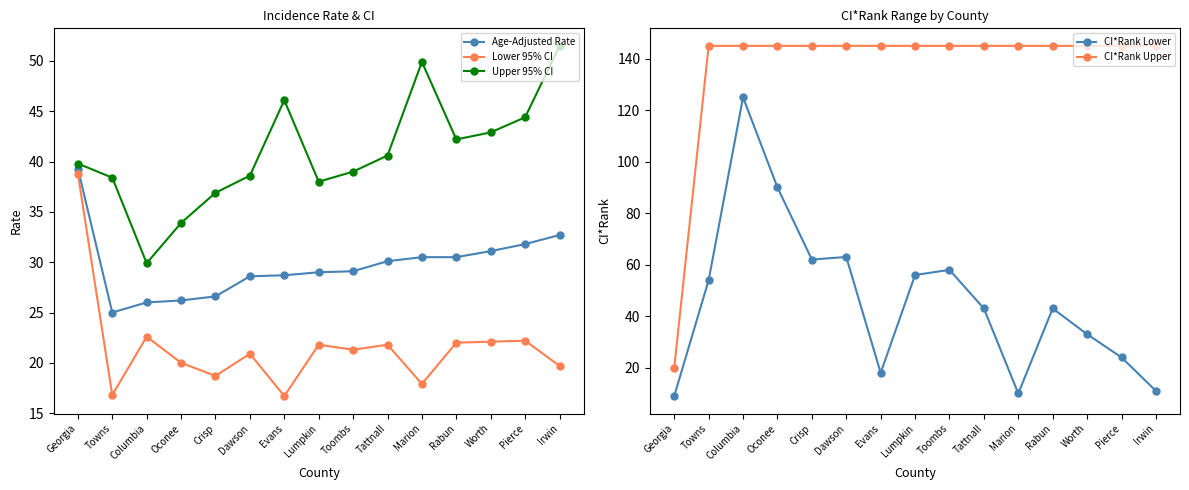

The value of Lower 95% CI at Marion is 8.4. True or false?

False